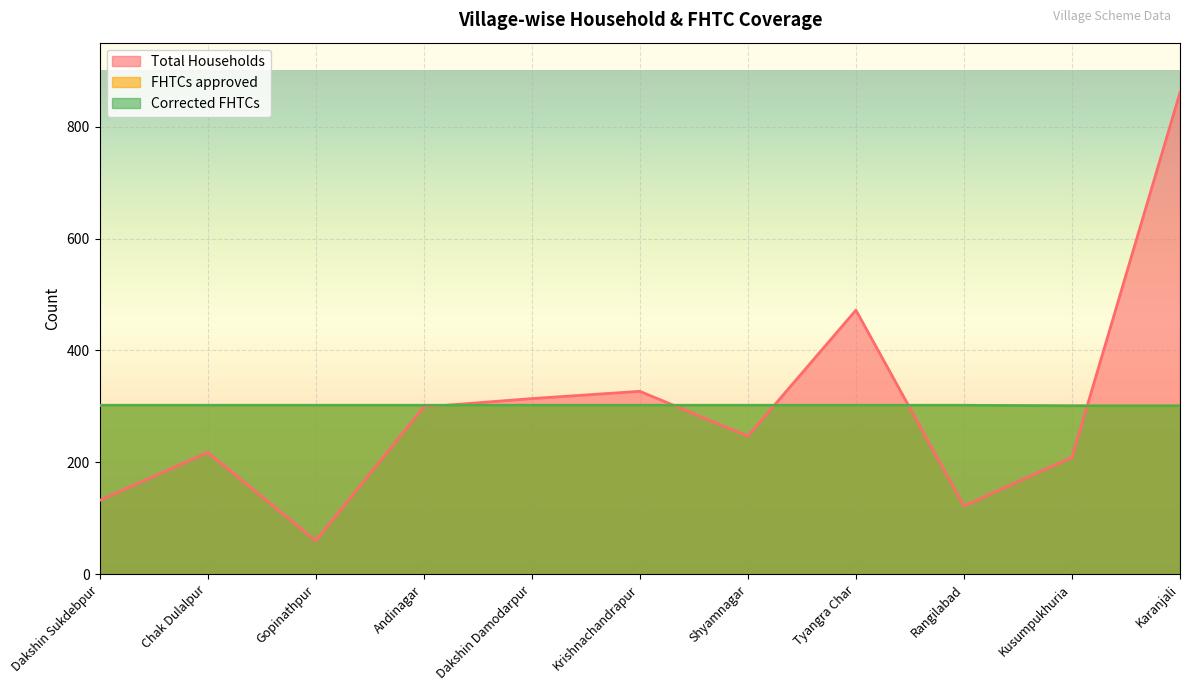

Where is the first local maximum for Total Households?

Chak Dulalpur